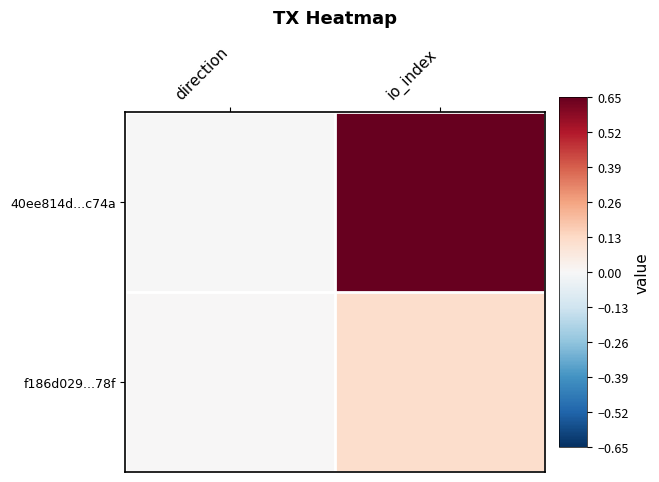

At which category is the sum across all series the highest?

io_index